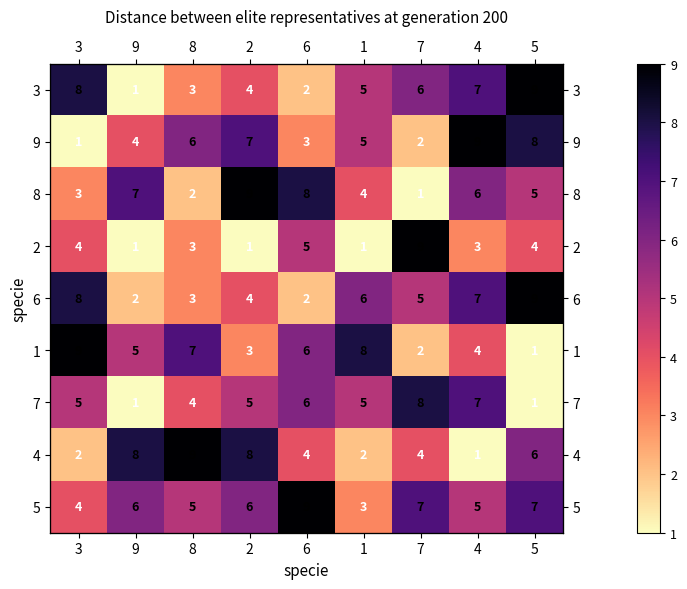

Is it true that 2 equals 1 at 1?

False